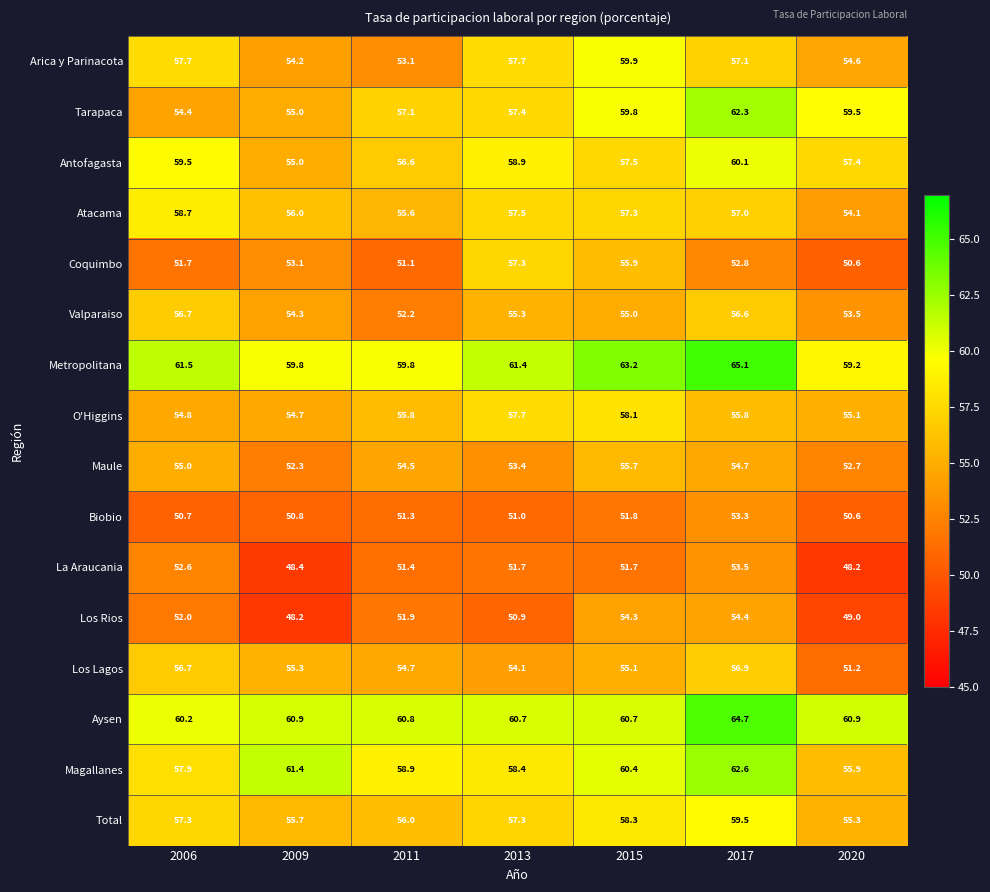

The value of Metropolitana at 2015 is 35.5. True or false?

False